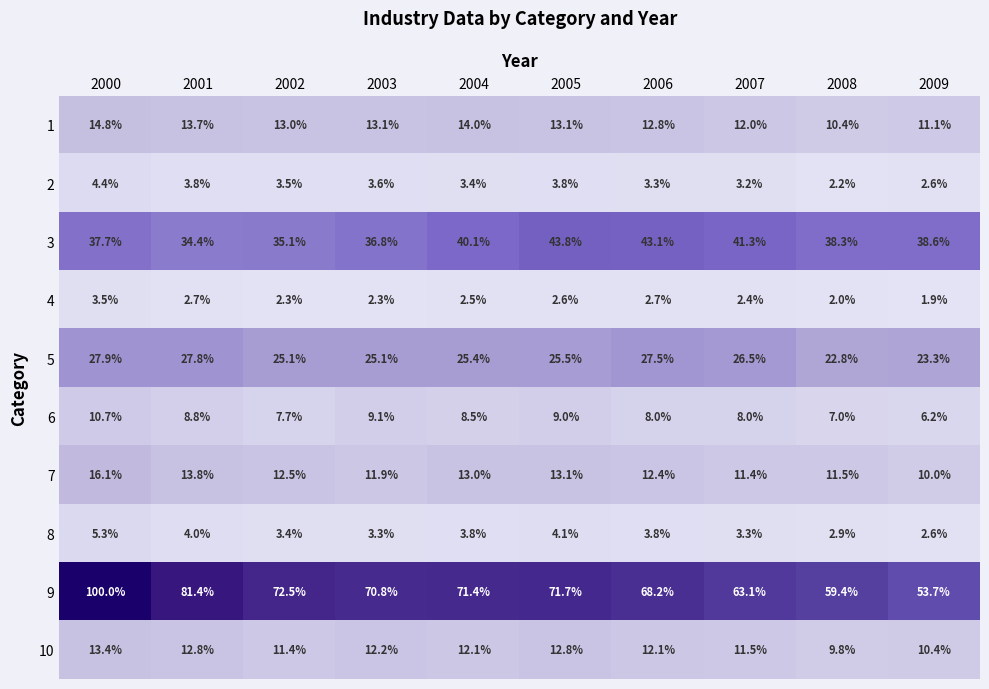

Which series changed the most between 2002 and 2008?

9